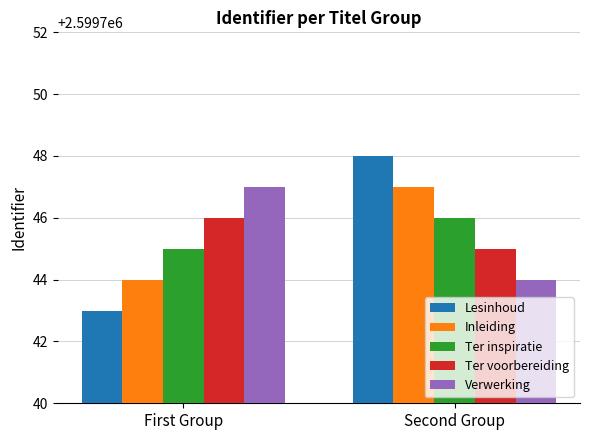

What is the difference between the Ter inspiratie values at First Group and Second Group?

1